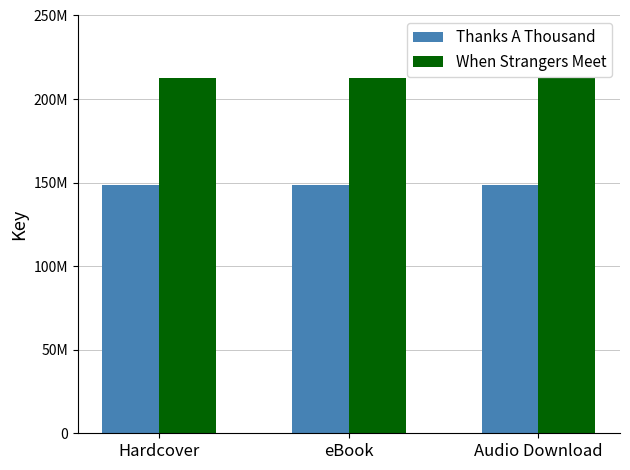

Does the chart contain any negative values?

No